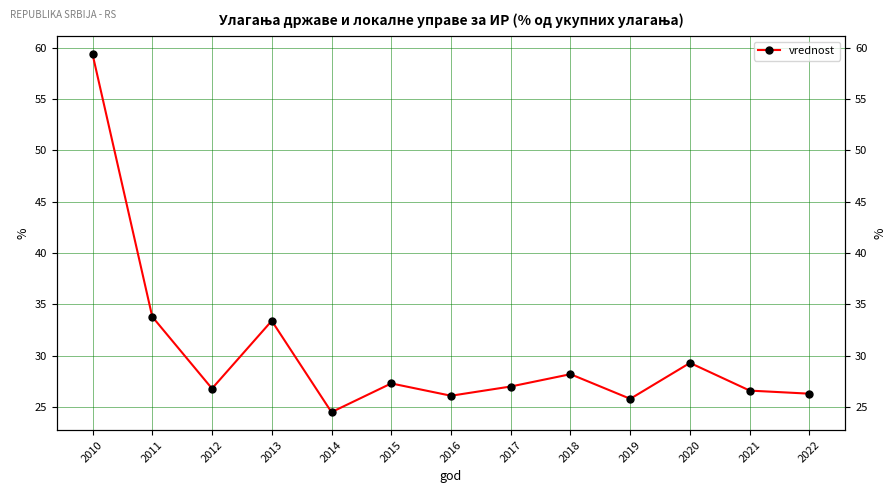

What is the approximate value at 2012?

26.8